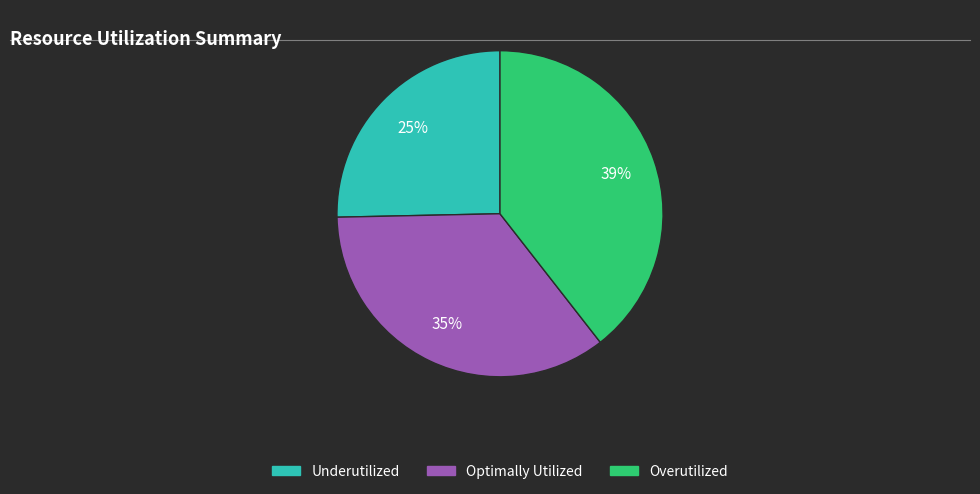

What is the largest slice in the pie chart?

Overutilized